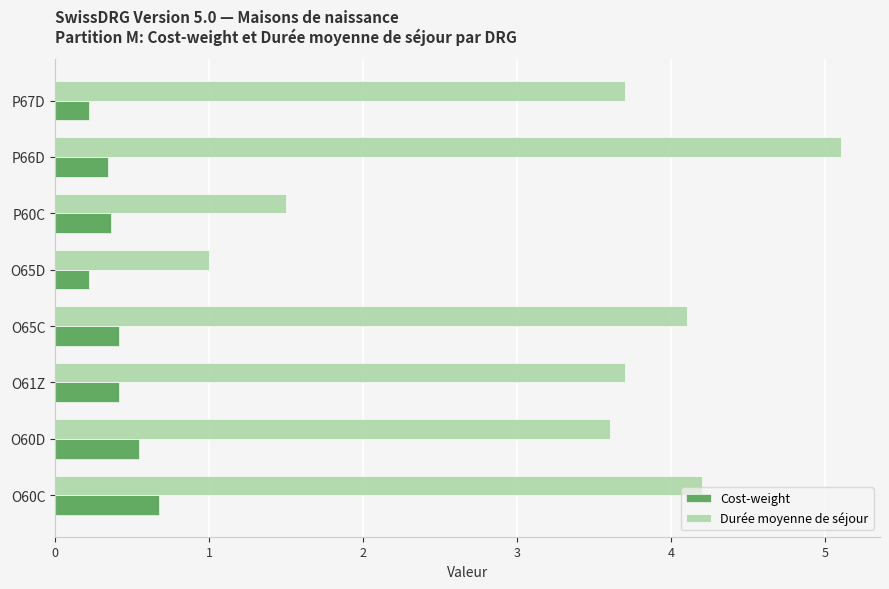

What is the approximate value of Cost-weight at P66D?

0.3